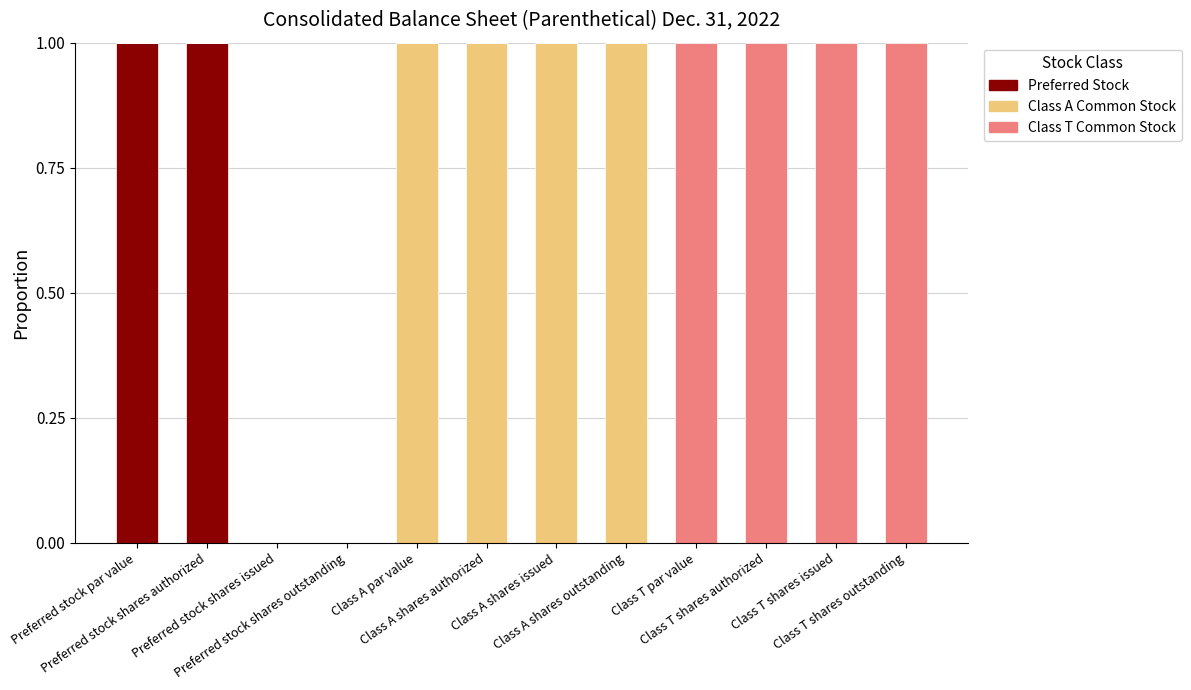

What are all the series names shown in the legend?

Preferred Stock, Class A Common Stock, Class T Common Stock